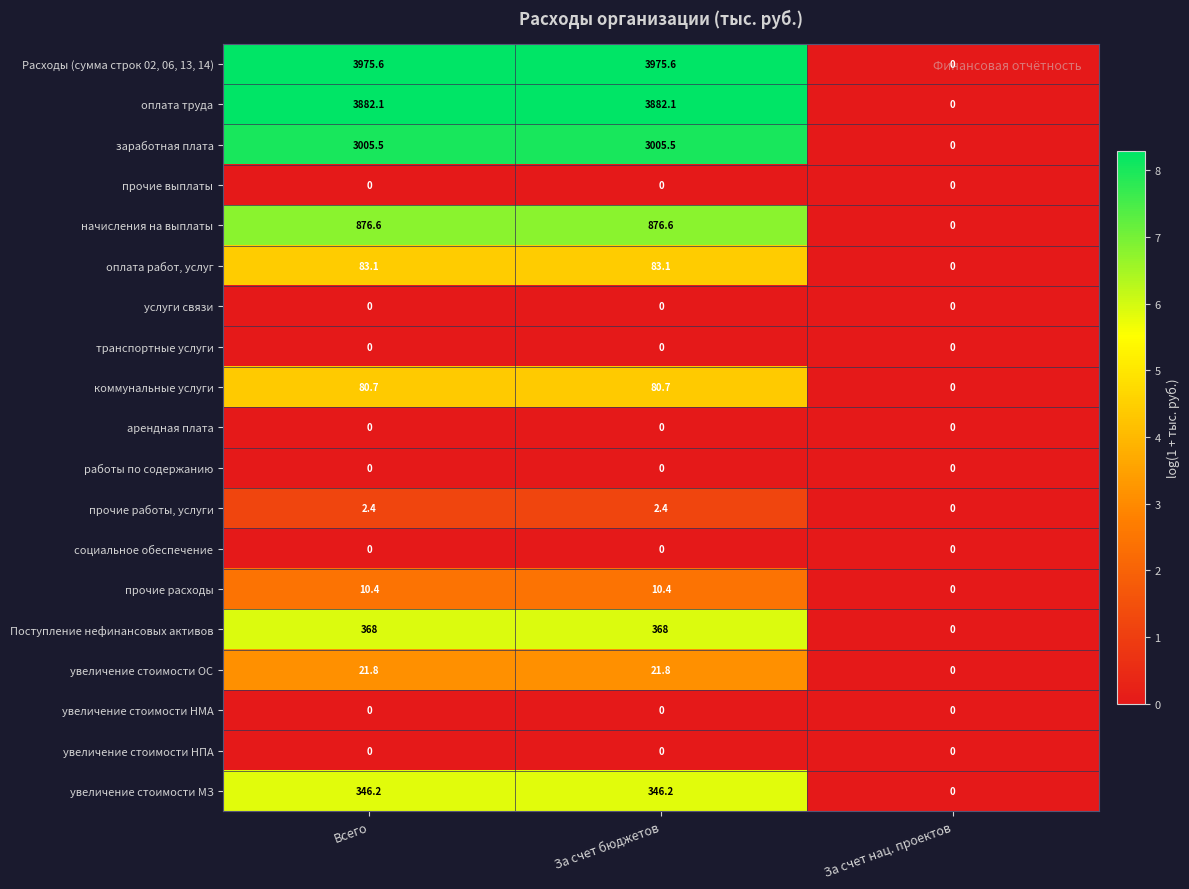

At how many categories does at least one series exceed 4?

2